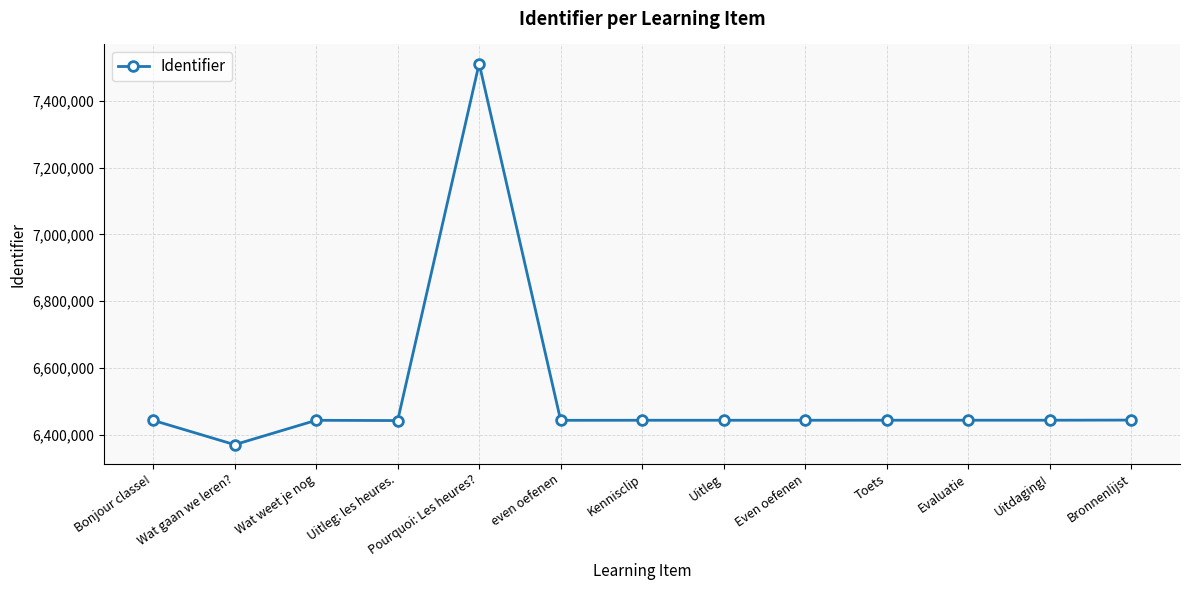

What is the sum of all values?

84764354